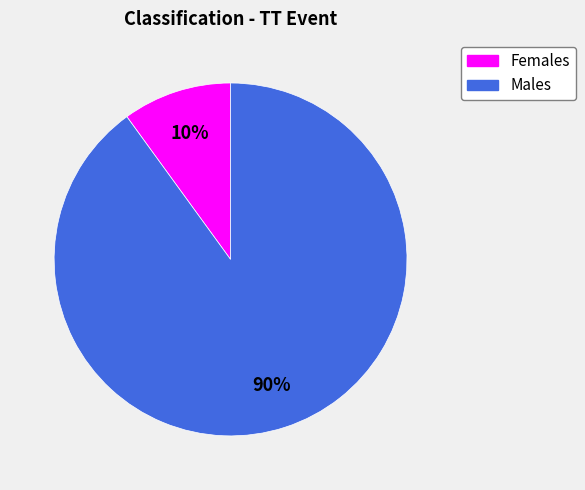

To the nearest percent, what is the average slice percentage?

50%